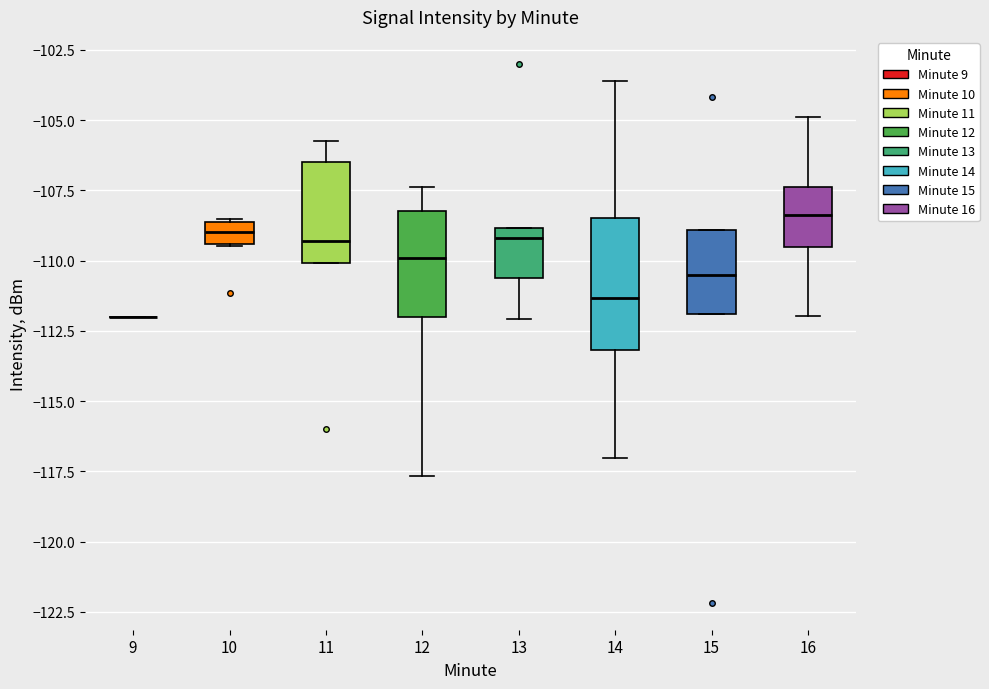

Where does the upper whisker of the box at x = 12 end on the y-axis? The values are not printed on the chart, so give them approximately, as read against the axis.

-107.5